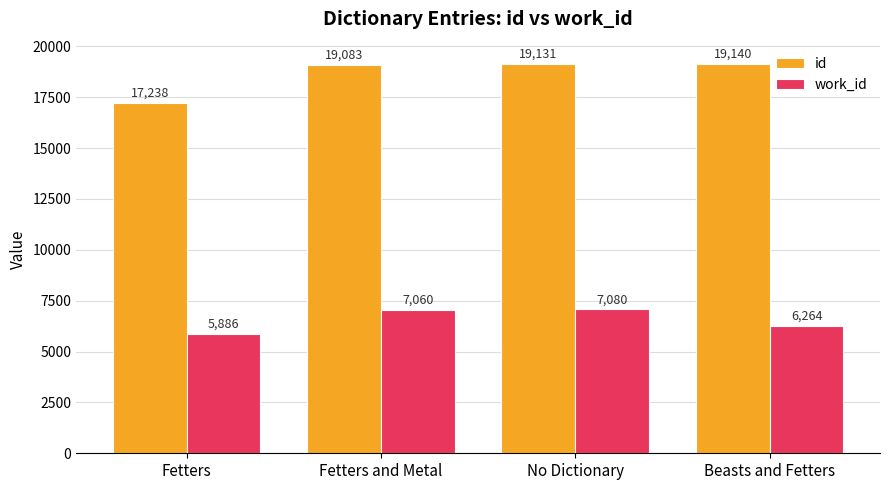

Which series changed the most between Fetters and Metal and Beasts and Fetters?

work_id